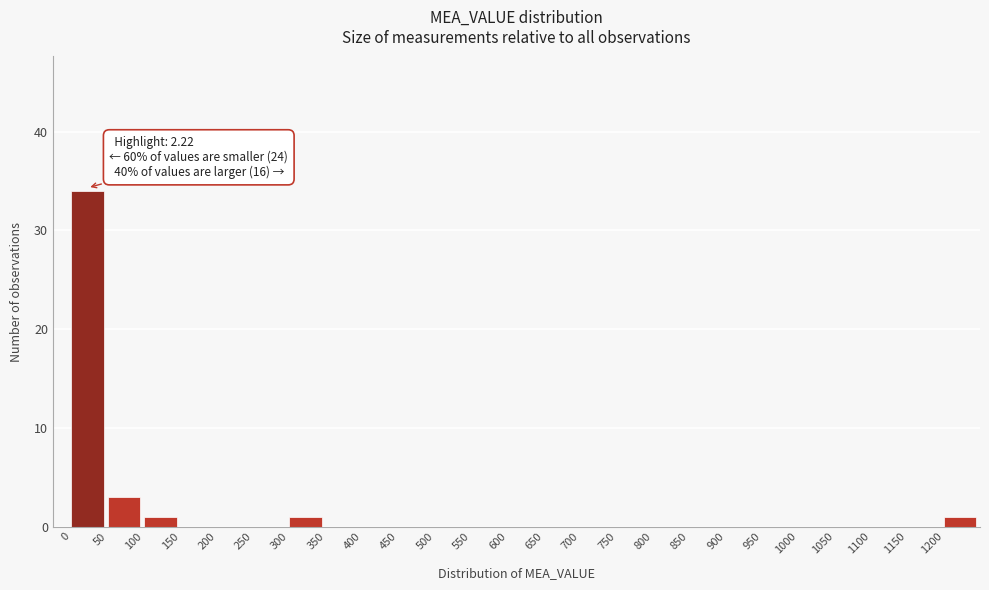

Which range on the x-axis has the tallest bar?

0 to 50